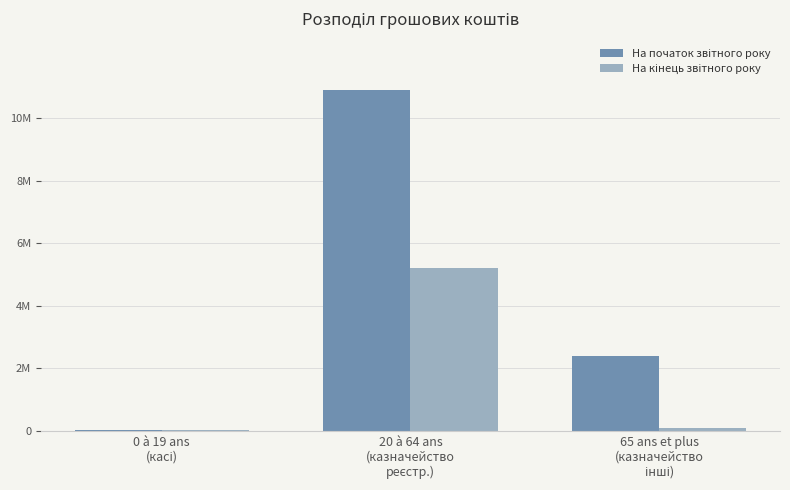

At which category is the sum across all series the highest?

20 à 64 ans
(казначейство
реєстр.)